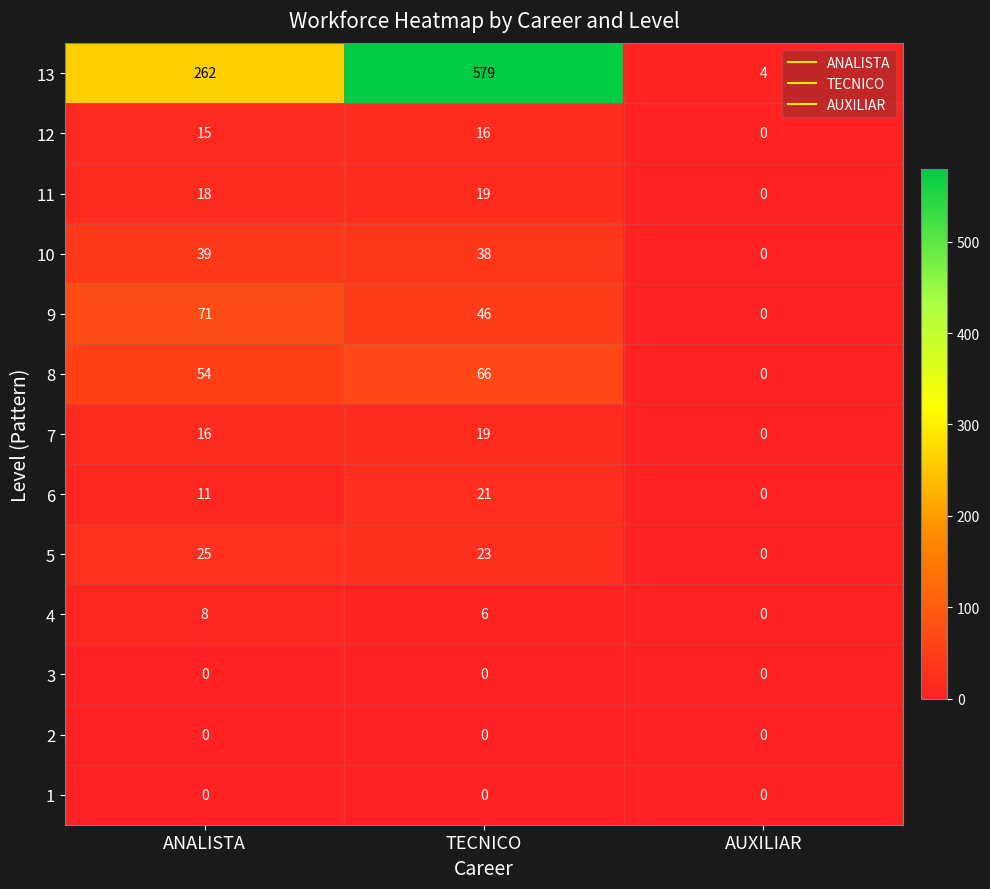

What is the difference between the maximum and minimum values in the 9 series?

71